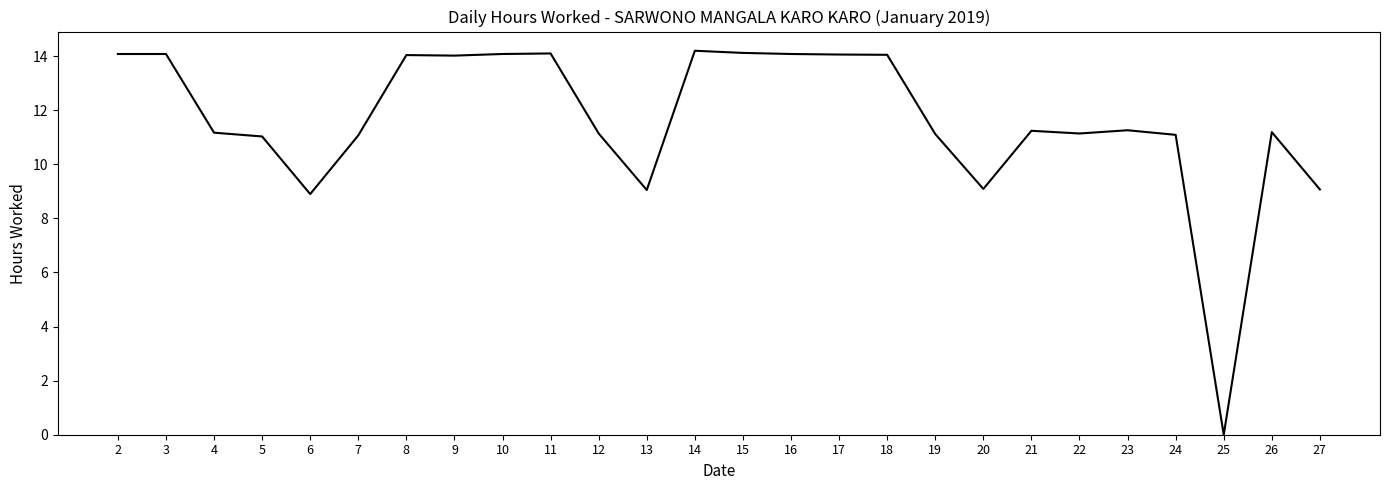

What value does the data have at 5?

11.0